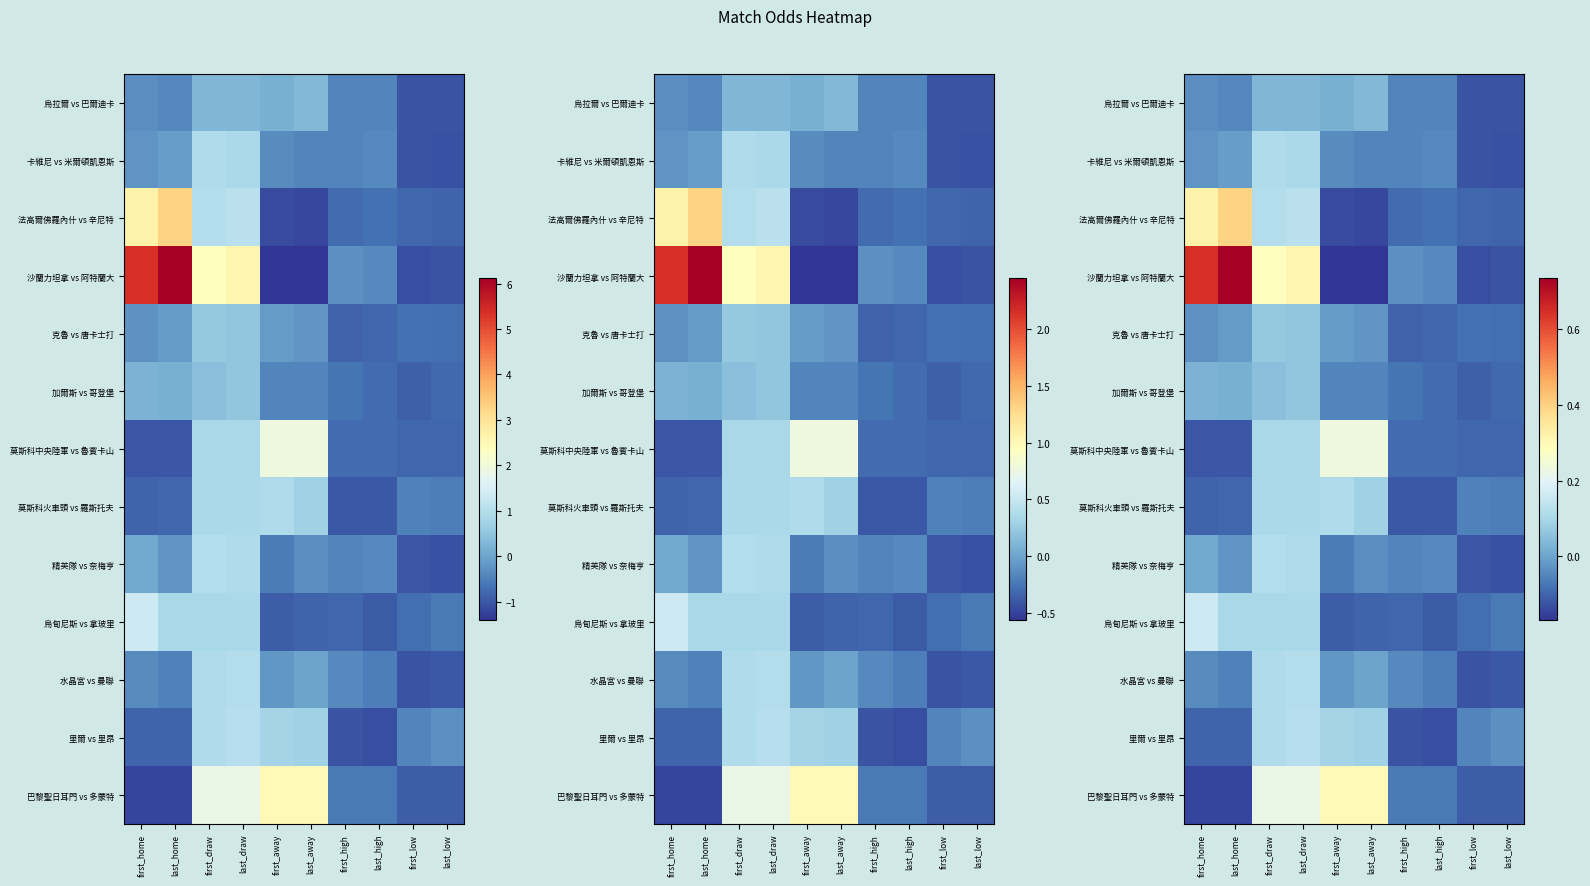

What is the difference between the 法高爾佛羅內什 vs 辛尼特 values at first_high and first_draw?

0.2